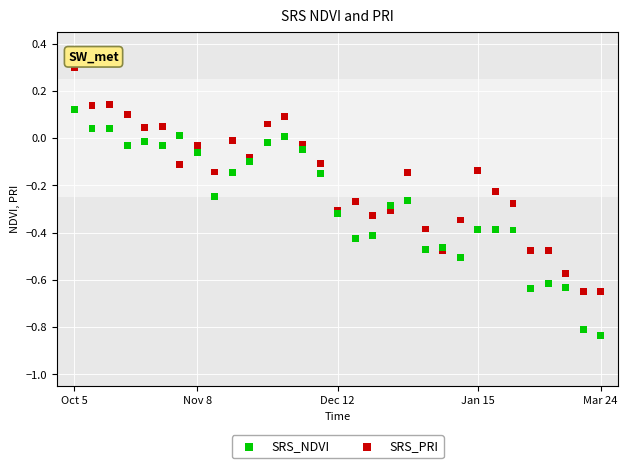

Which series reaches the maximum Y coordinate?

SRS_PRI